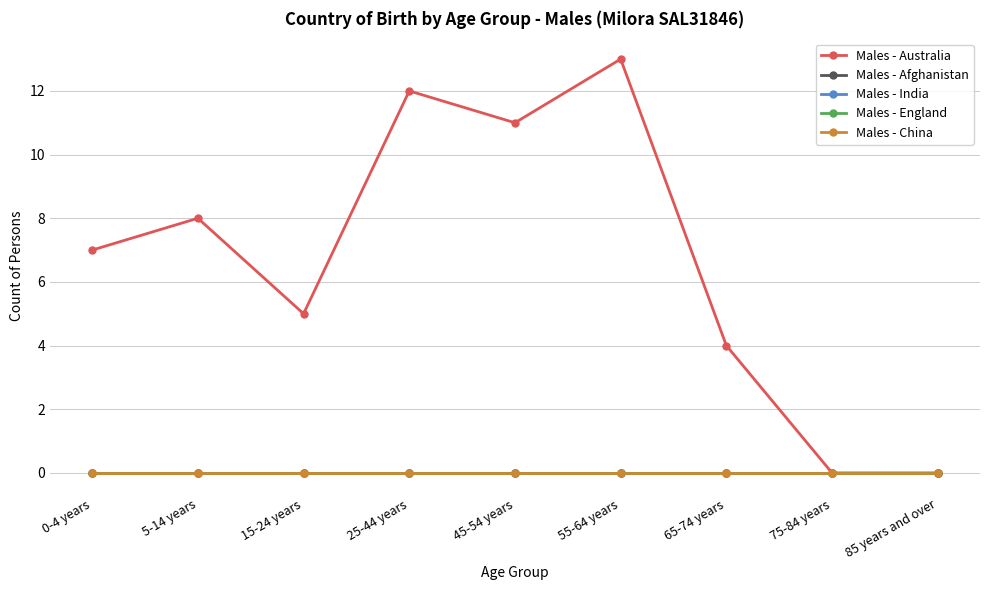

Does the chart have visible grid lines?

Yes